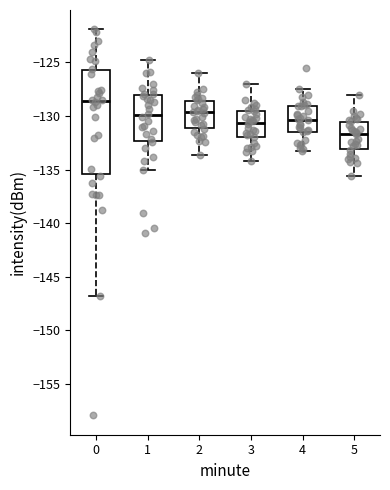

Where does the median line of the box at x = 3 sit on the y-axis? The values are not printed on the chart, so give them approximately, as read against the axis.

-130.5